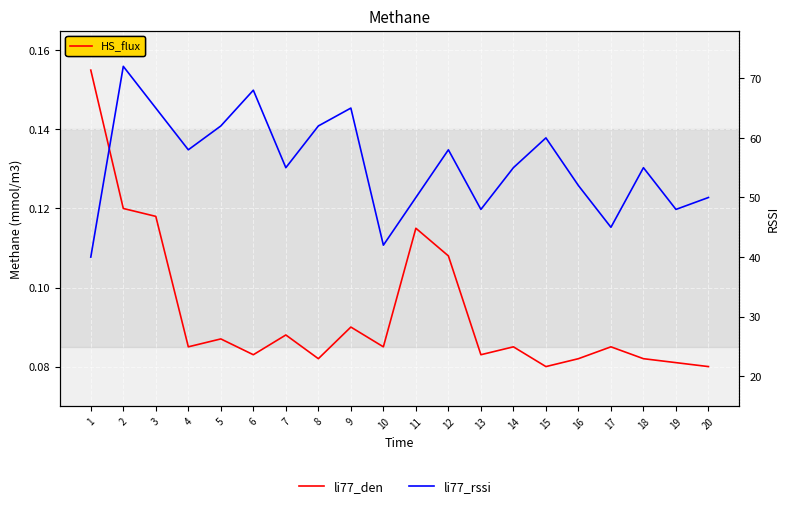

The value of li77_den at 14 is 0.1. True or false?

True